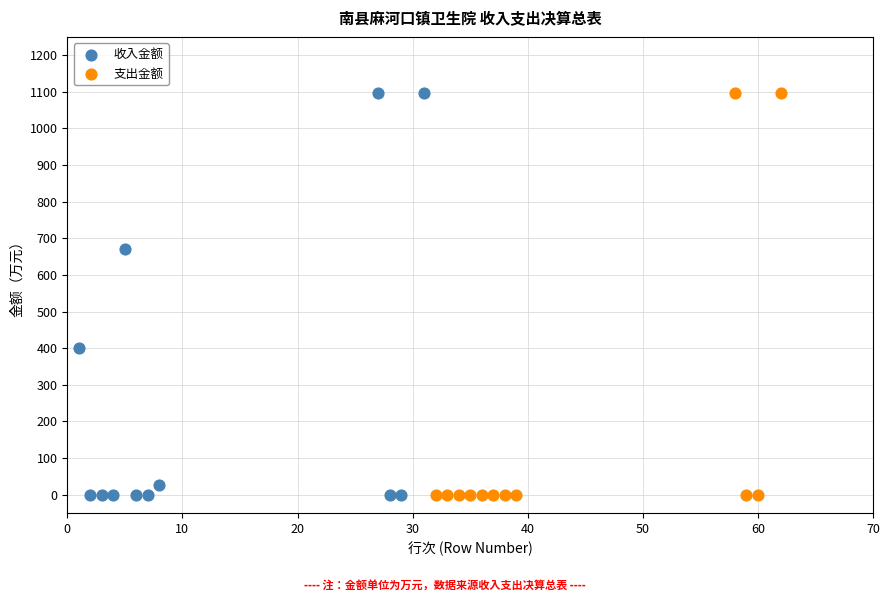

What are all the series names shown in the legend?

收入金额, 支出金额